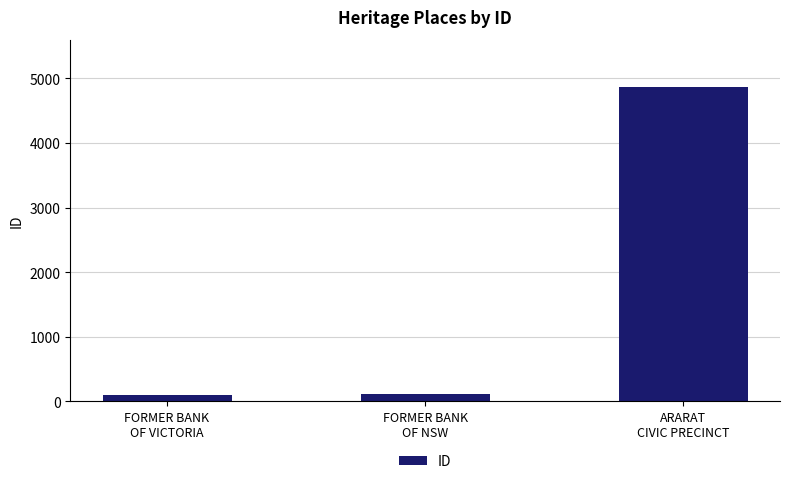

What is the greatest value displayed?

4867